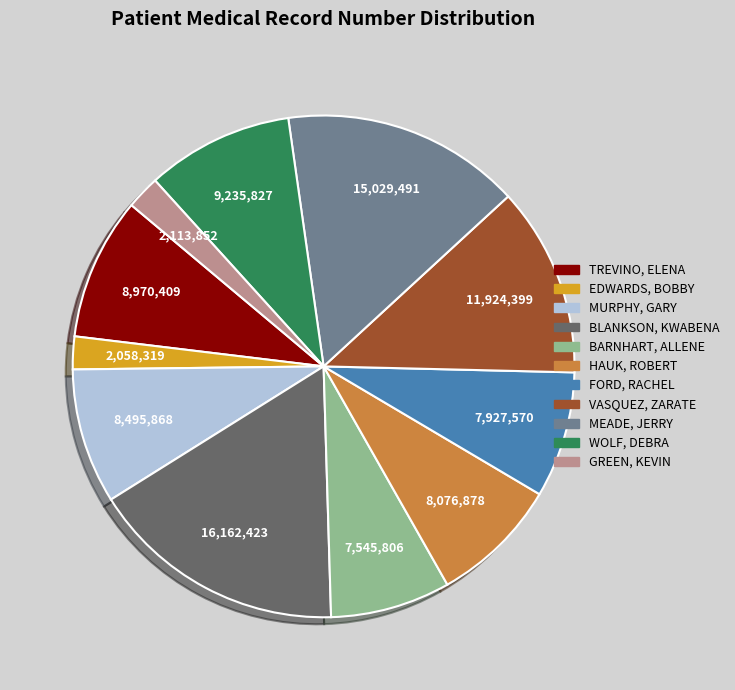

Does FORD, RACHEL represent more than half of the total?

No